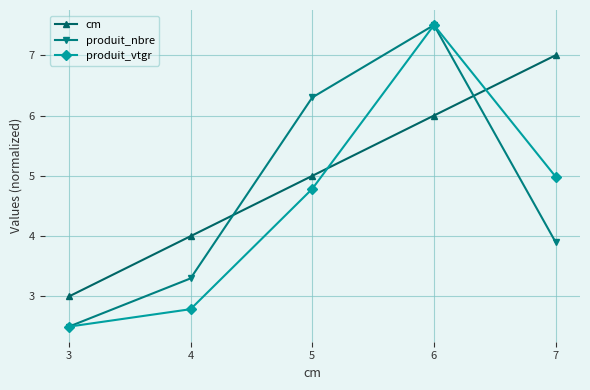

Is the value of produit_nbre at 3 greater than the value of cm at 6?

No